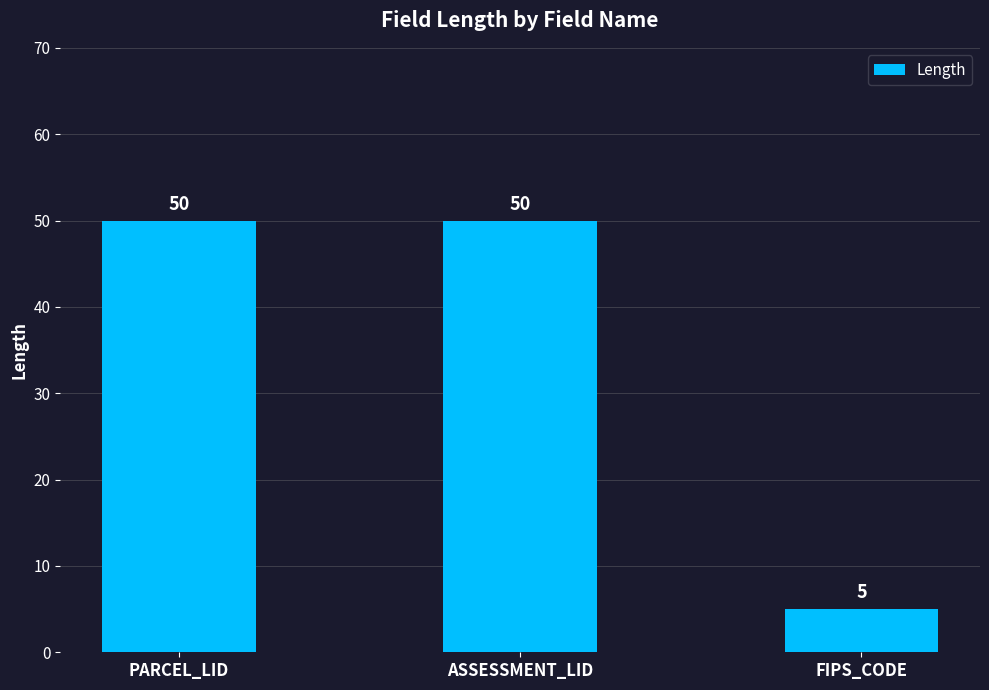

Count the number of categories in the chart.

3